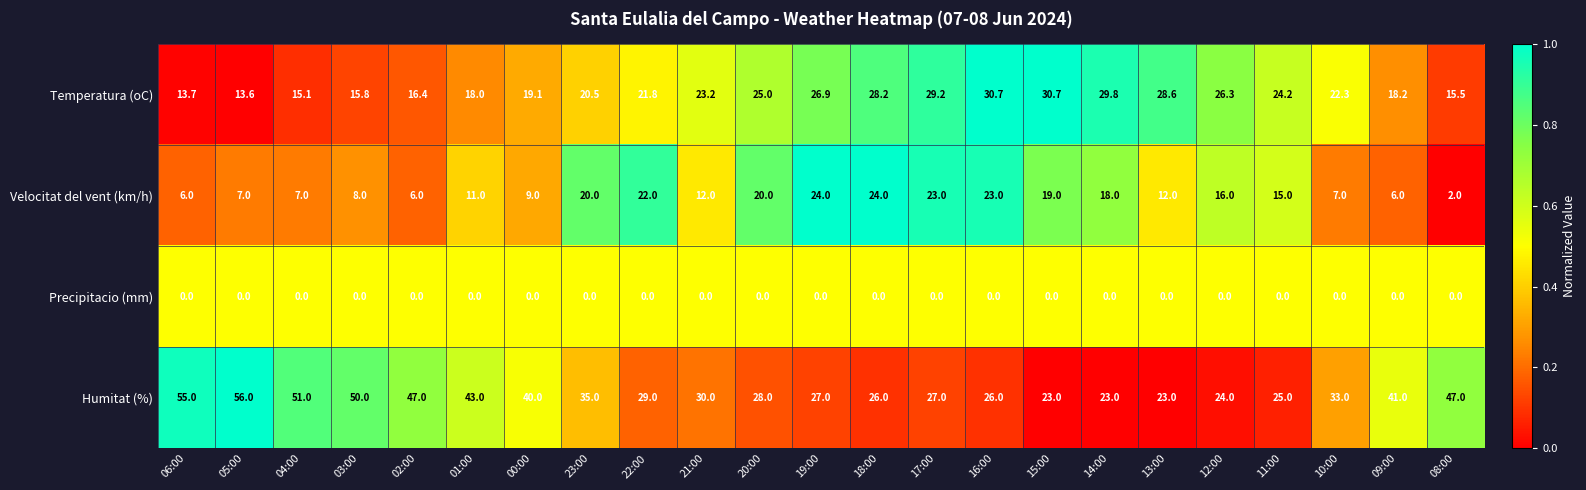

Which label corresponds to the largest value in the chart?

05:00